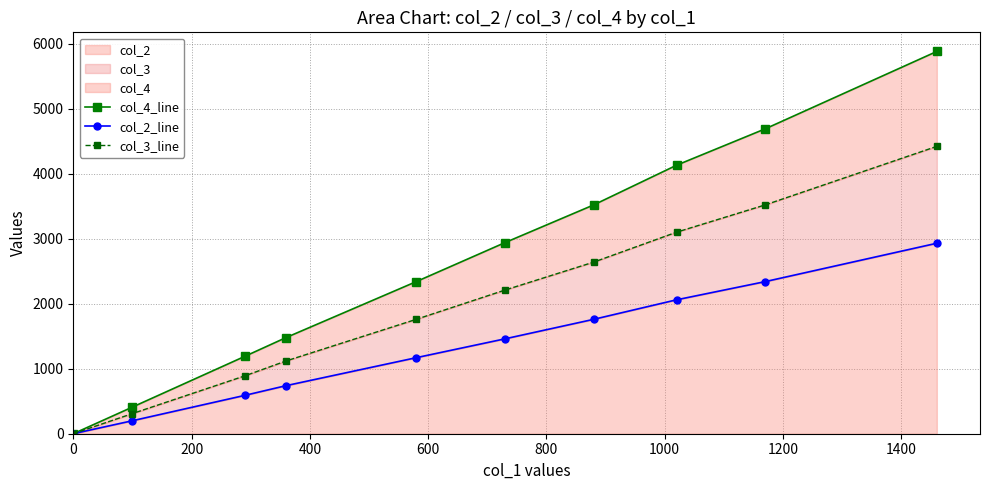

What position from the left is 1400?

8